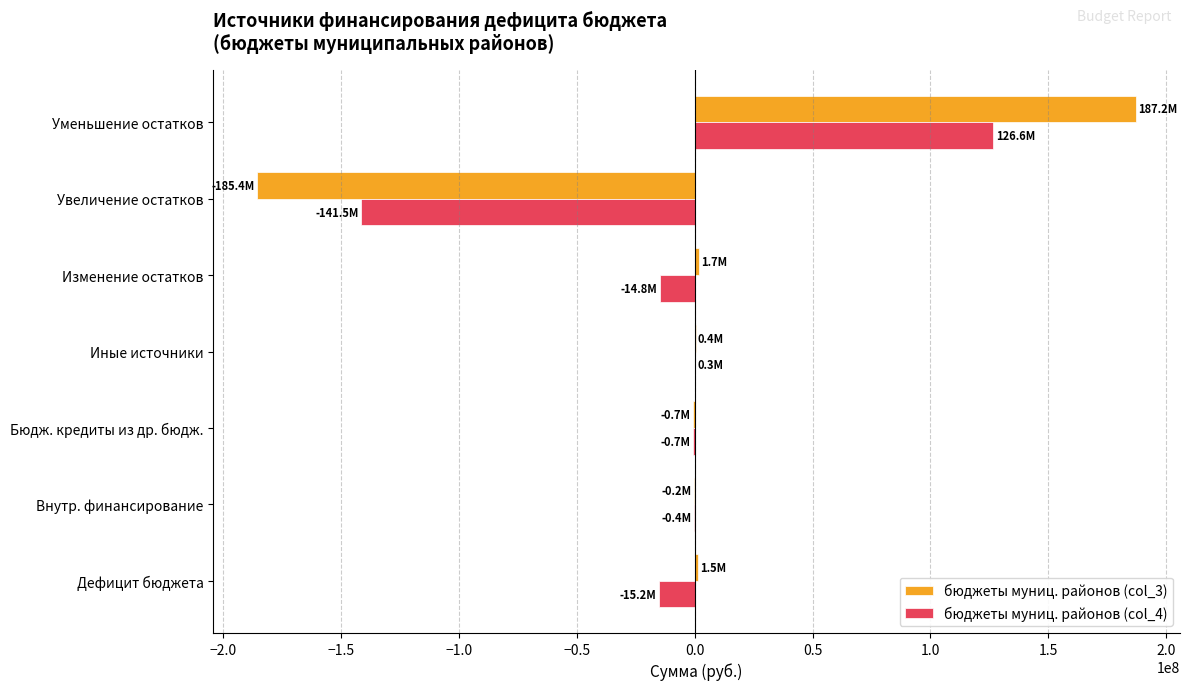

At which category is the sum across all series the highest?

Уменьшение остатков